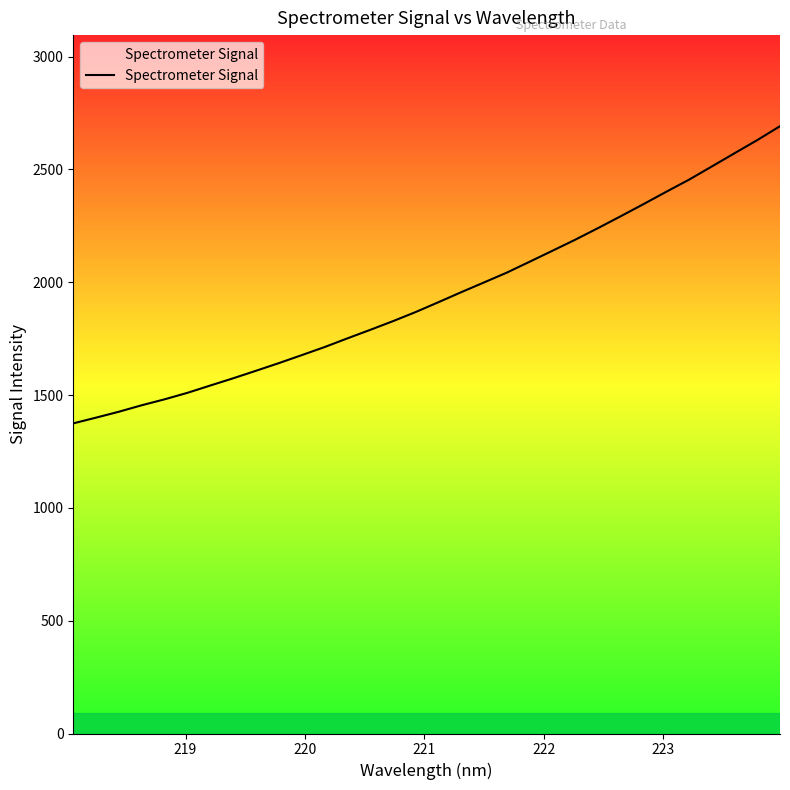

What is the maximum value shown in the chart?

2691.5